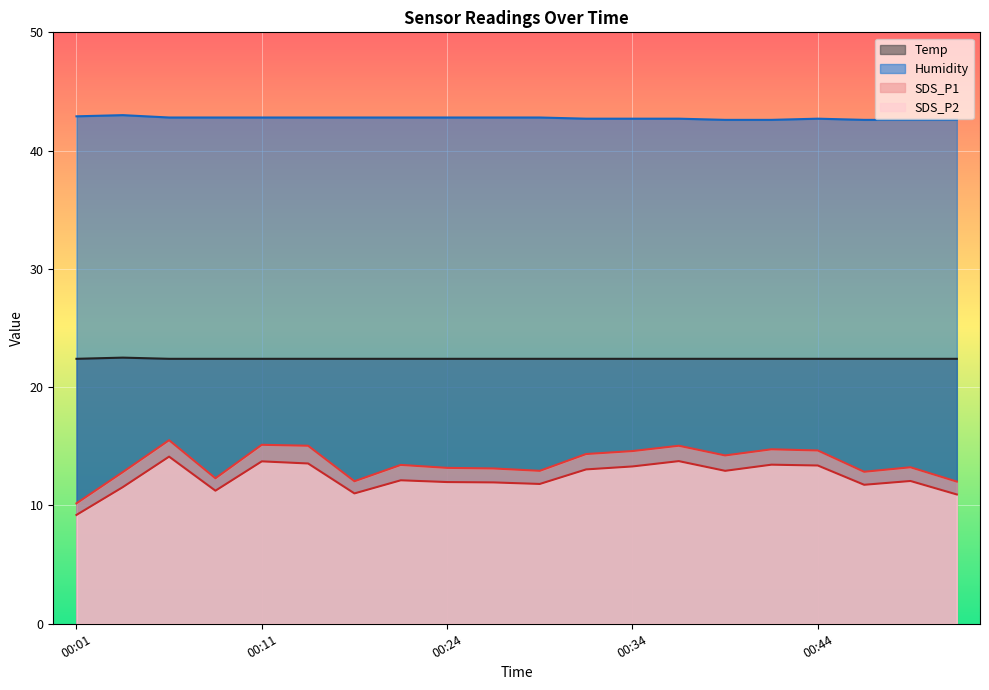

At which category is the sum across all series the highest?

00:06